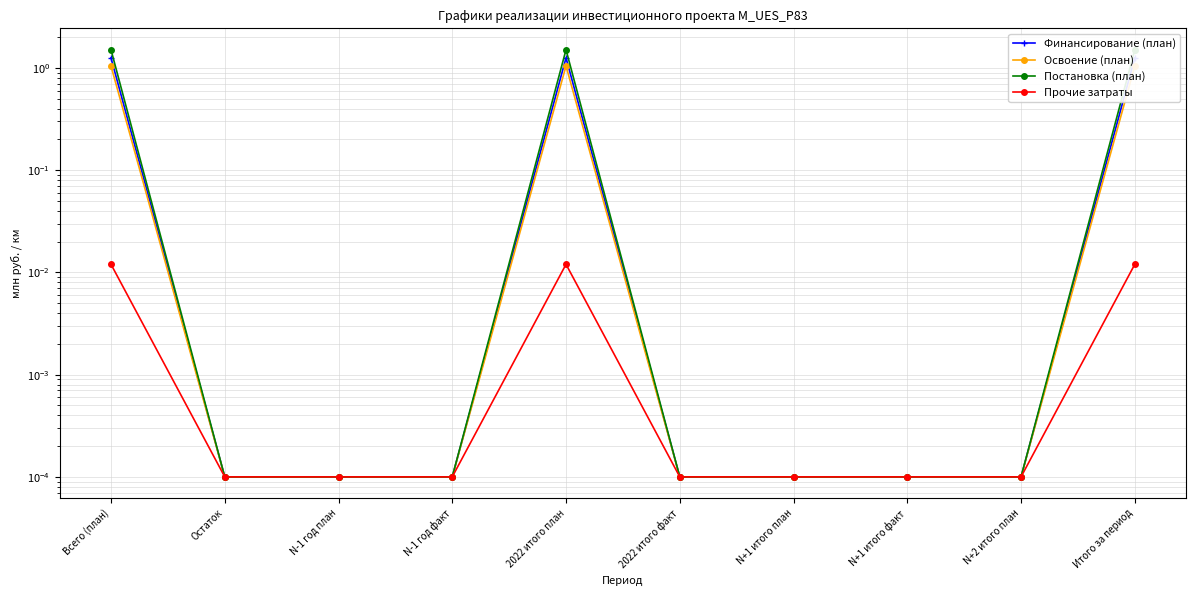

List the labels in order of Освоение (план) value, largest first.

Всего (план), 2022 итого план, Итого за период, Остаток, N-1 год план, N-1 год факт, 2022 итого факт, N+1 итого план, N+1 итого факт, N+2 итого план